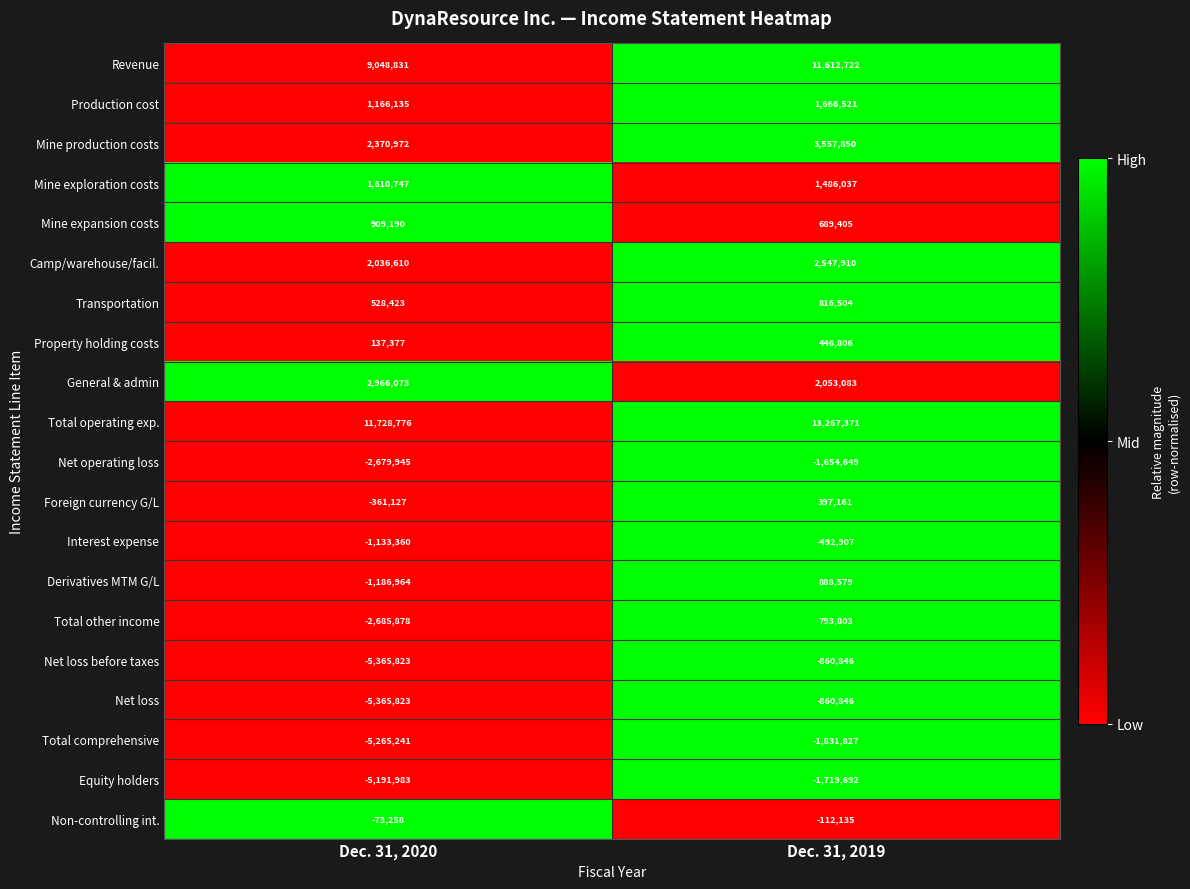

What is the average value of the Transportation series?

672464